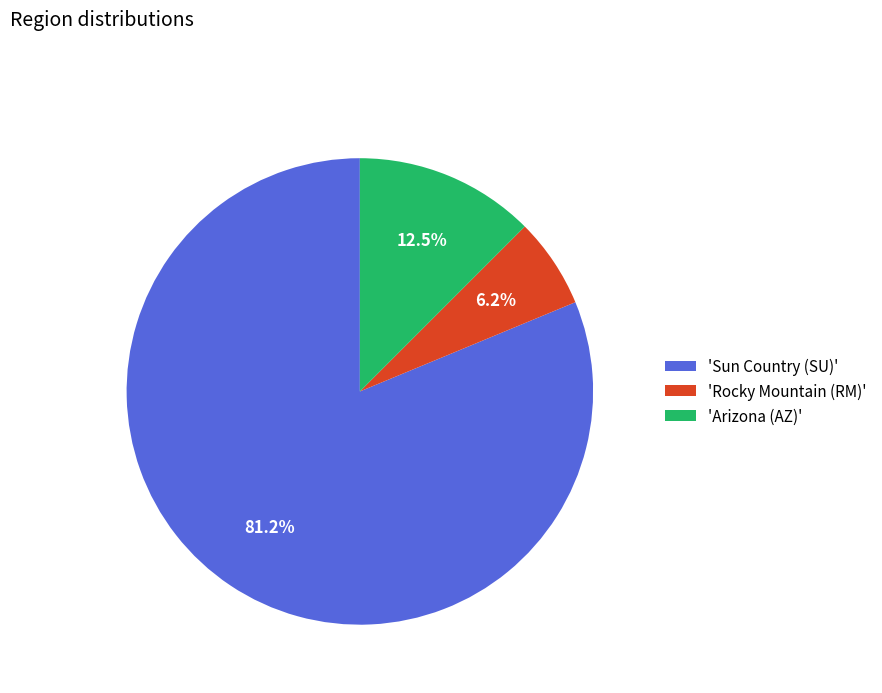

Rank the categories by value from highest to lowest.

'Sun Country (SU)', 'Arizona (AZ)', 'Rocky Mountain (RM)'